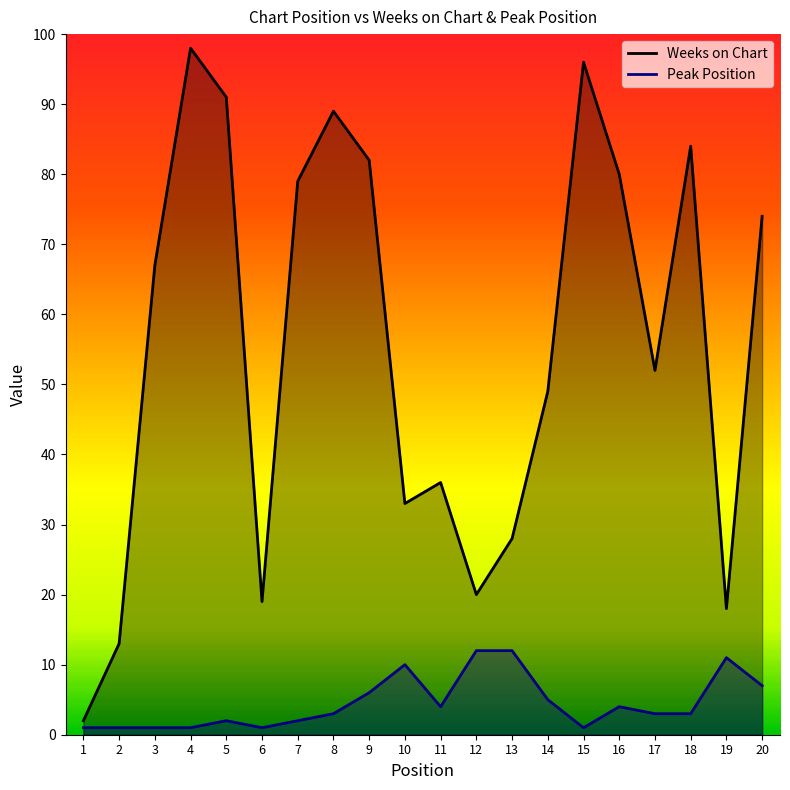

What is the total value across all series at 19?

29